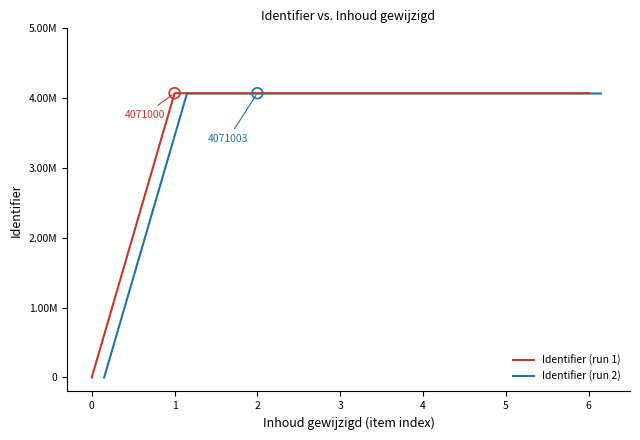

Which series reaches the maximum Y coordinate?

Identifier (run 1)